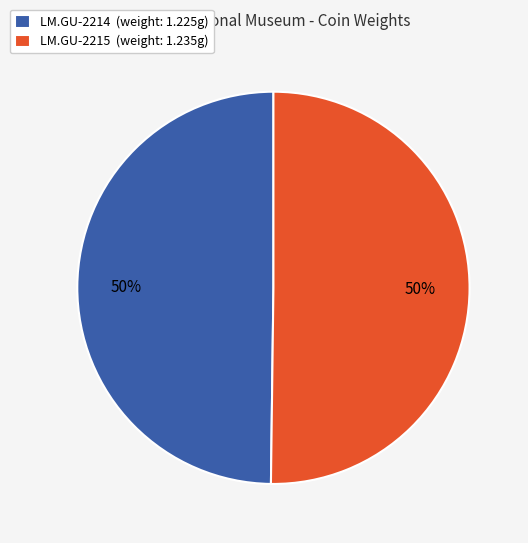

Combined, do LM.GU-2214 (weight: 1.225g) and LM.GU-2215 (weight: 1.235g) account for over 50%?

Yes